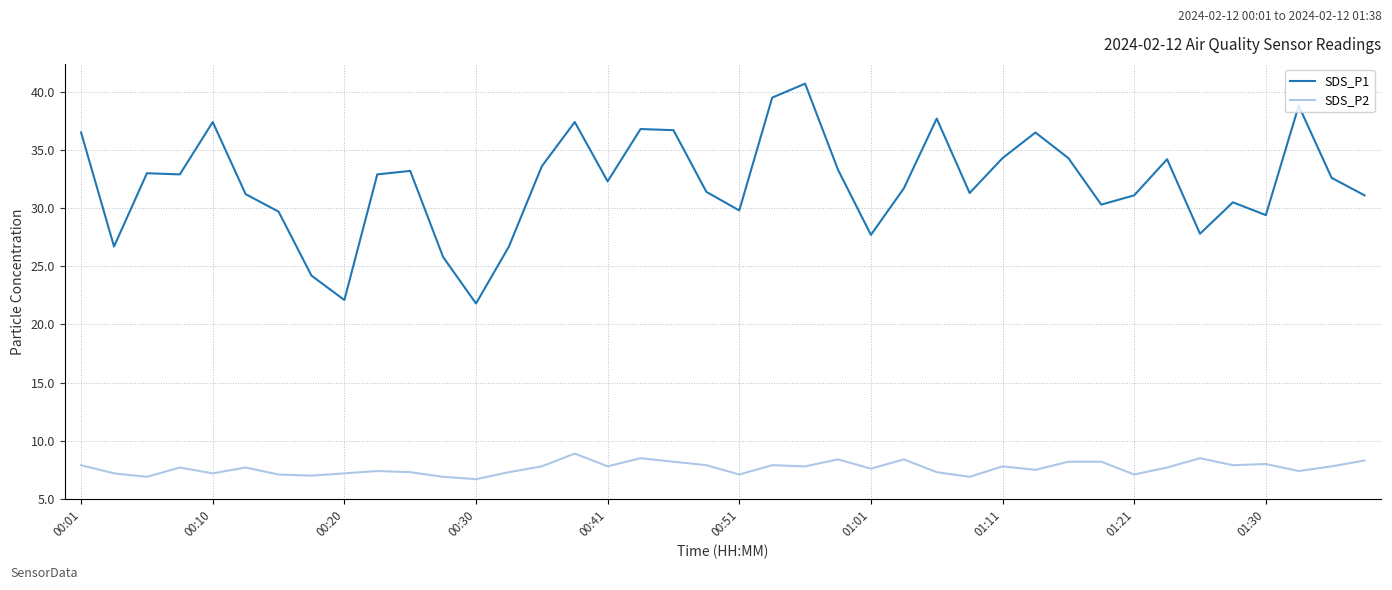

Rank the series by their maximum value, from highest to lowest.

SDS_P1, SDS_P2